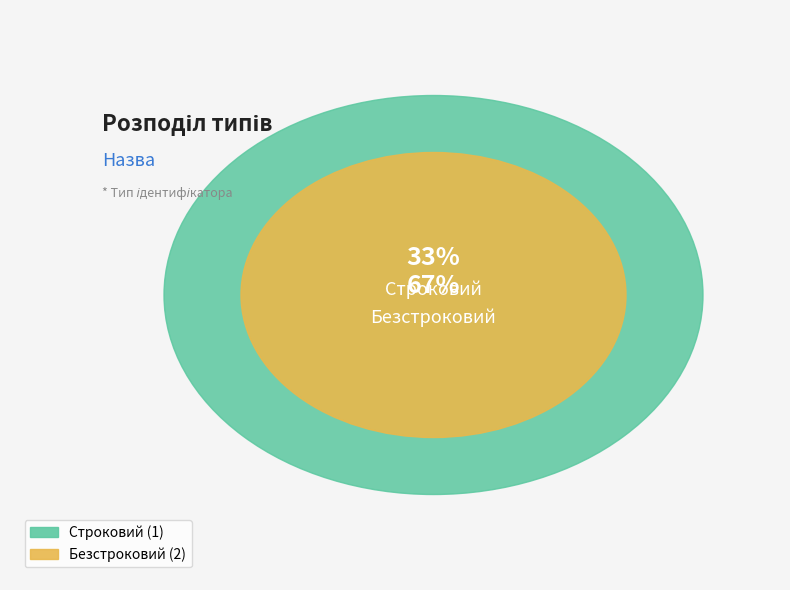

The Строковий slice represents 33% of the pie. True or false?

True